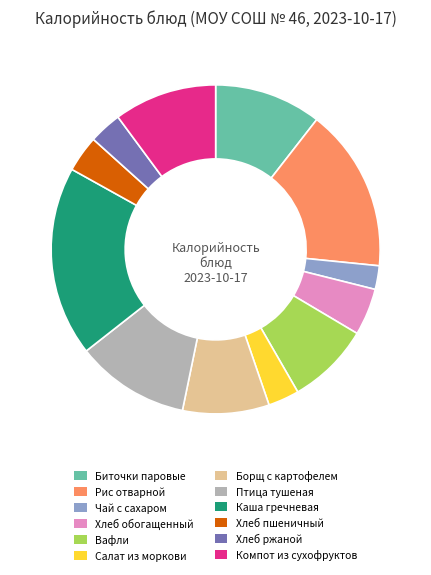

Does Хлеб обогащенный account for over 50% of the chart?

No